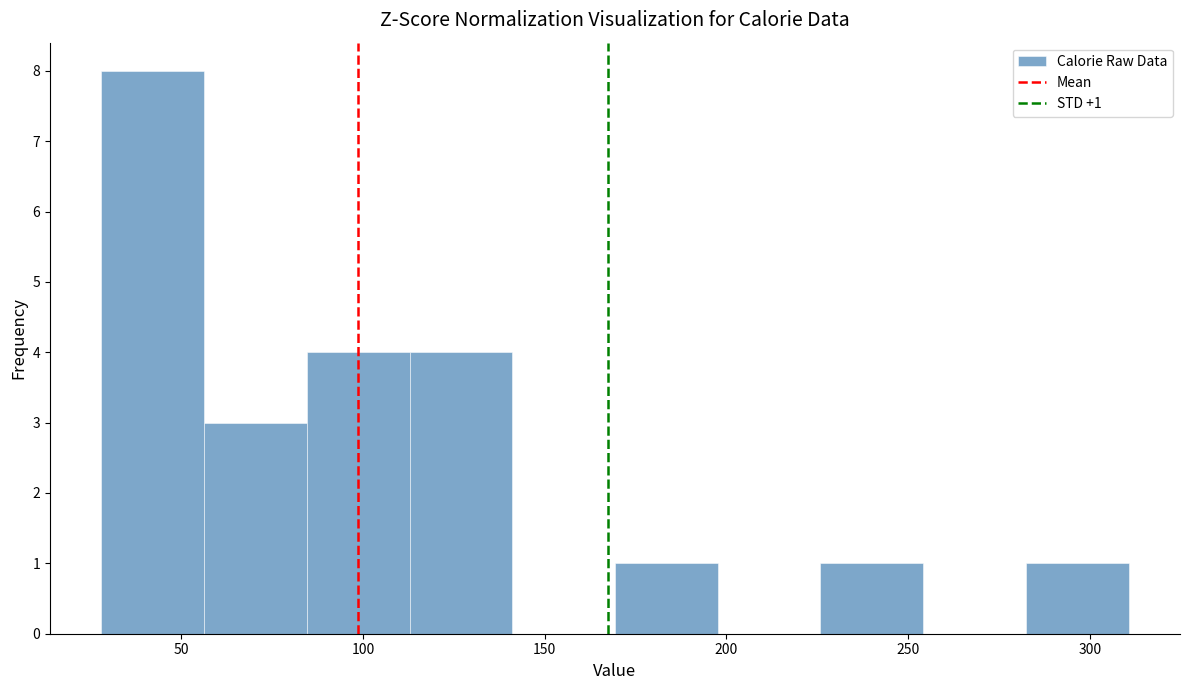

Over which range of the x-axis is the bar tallest?

30 to 55